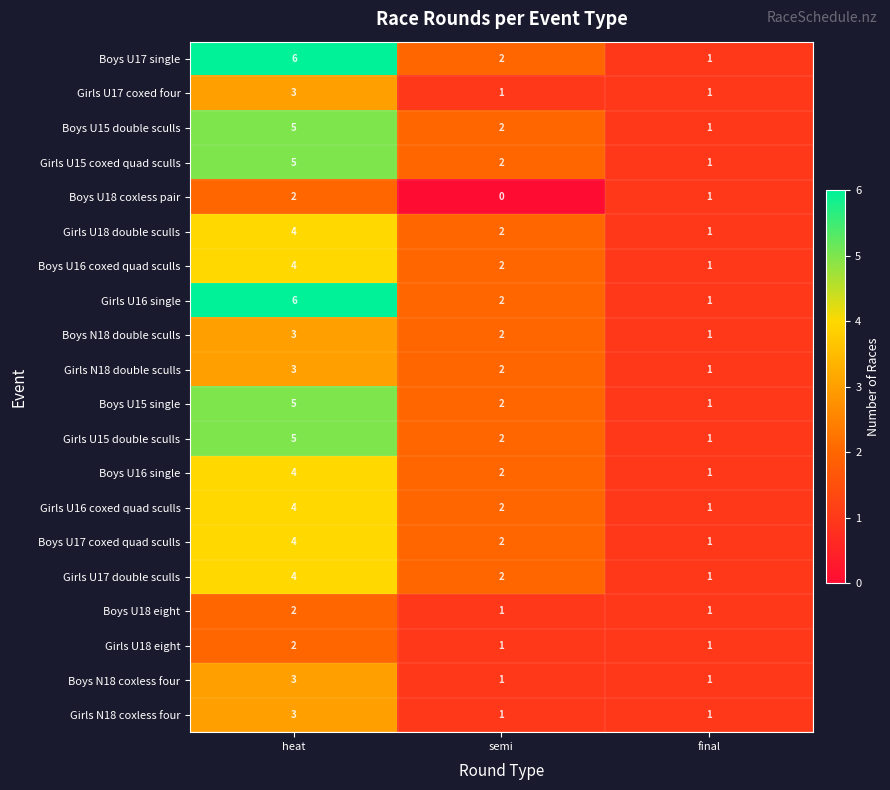

What is the difference between the maximum and minimum values in the Girls U16 coxed quad sculls series?

3